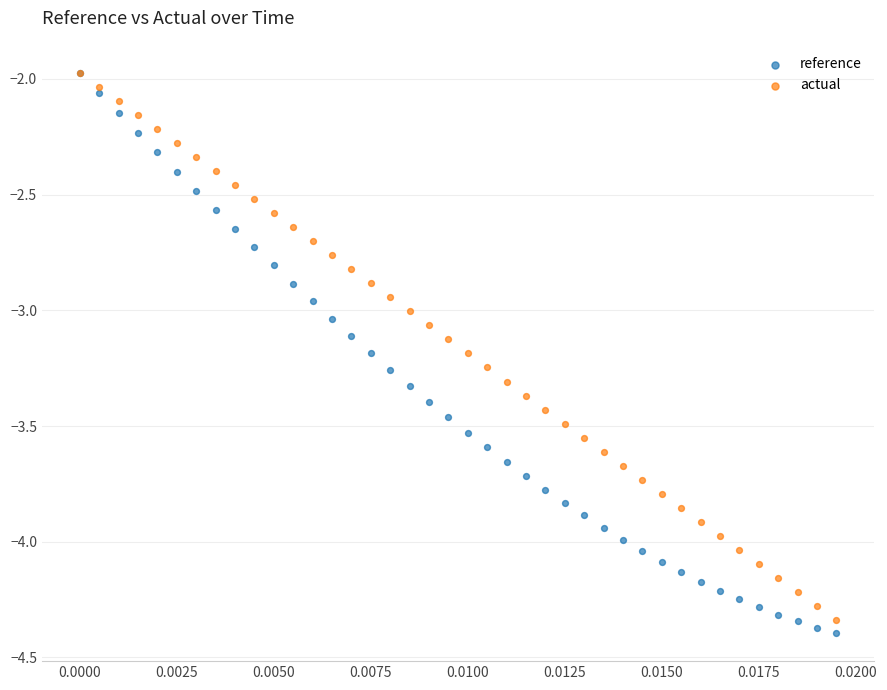

What are all the series names shown in the legend?

reference, actual